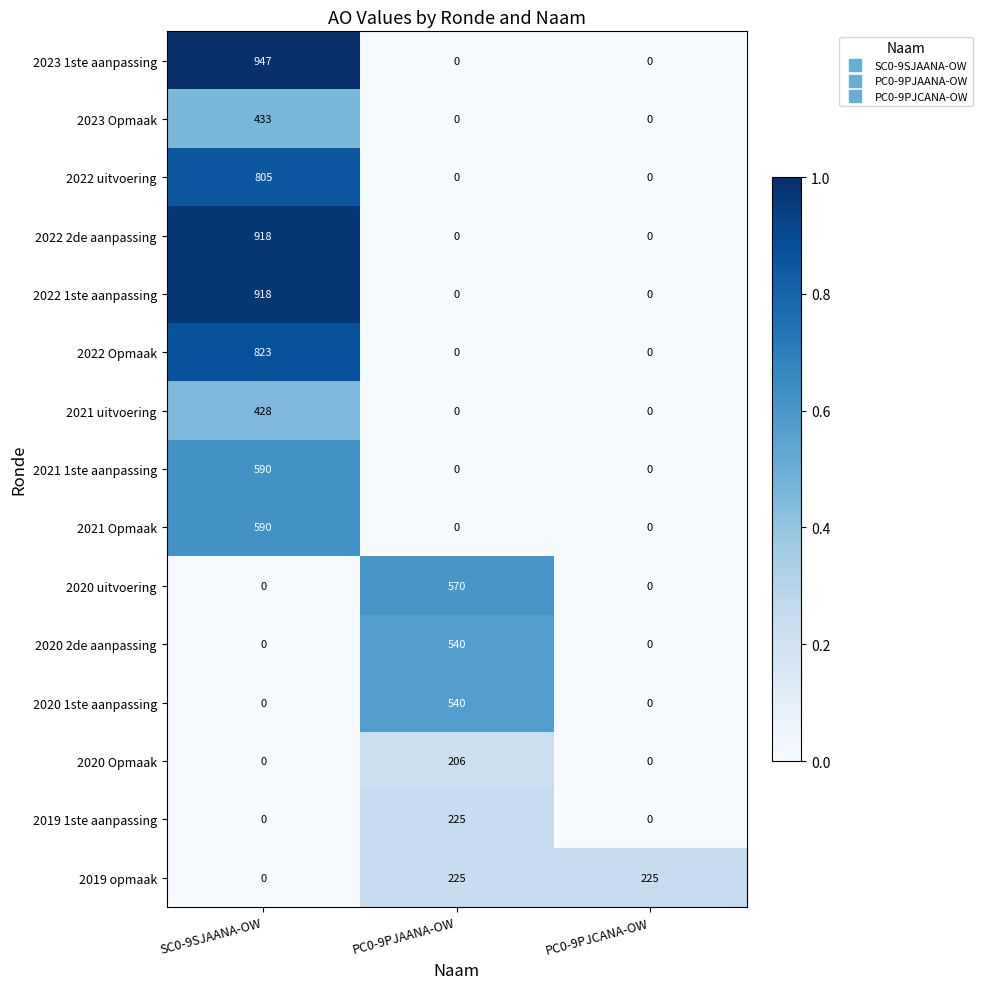

The value of 2020 uitvoering at SC0-9SJAANA-OW is 282. True or false?

False